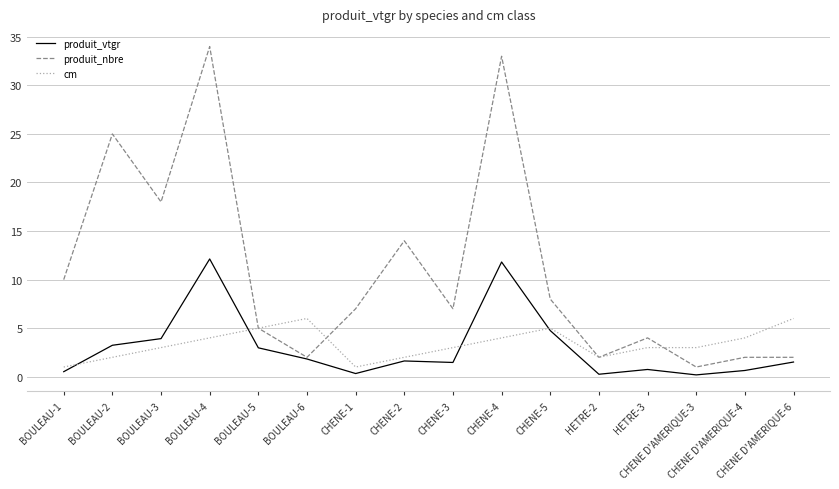

Where does the produit_vtgr series first go above 1?

BOULEAU-2